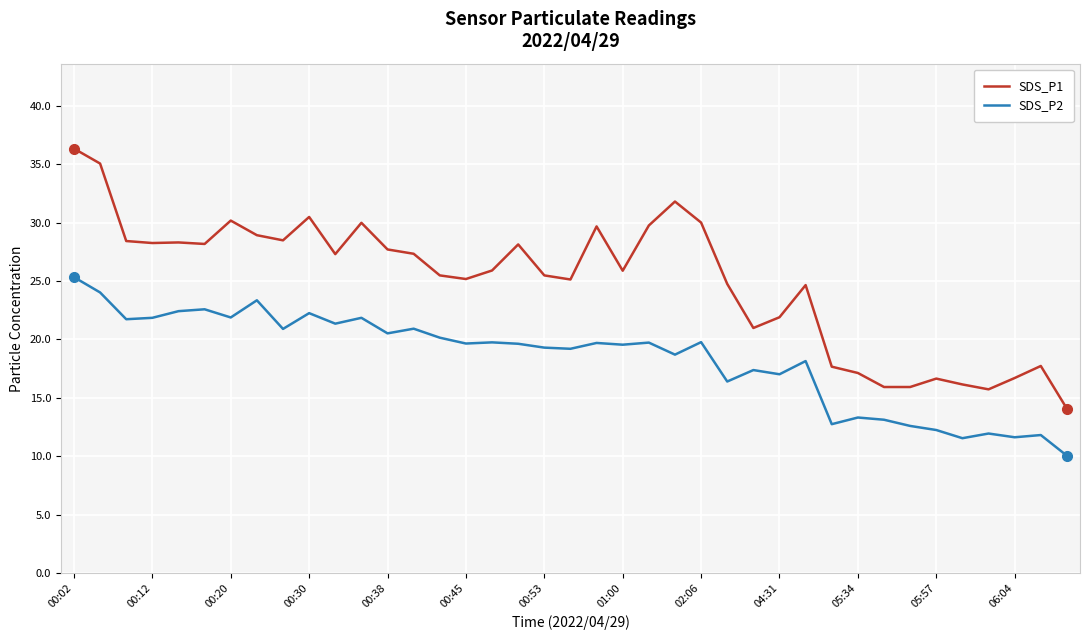

What is the minimum value shown in the chart?

10.1